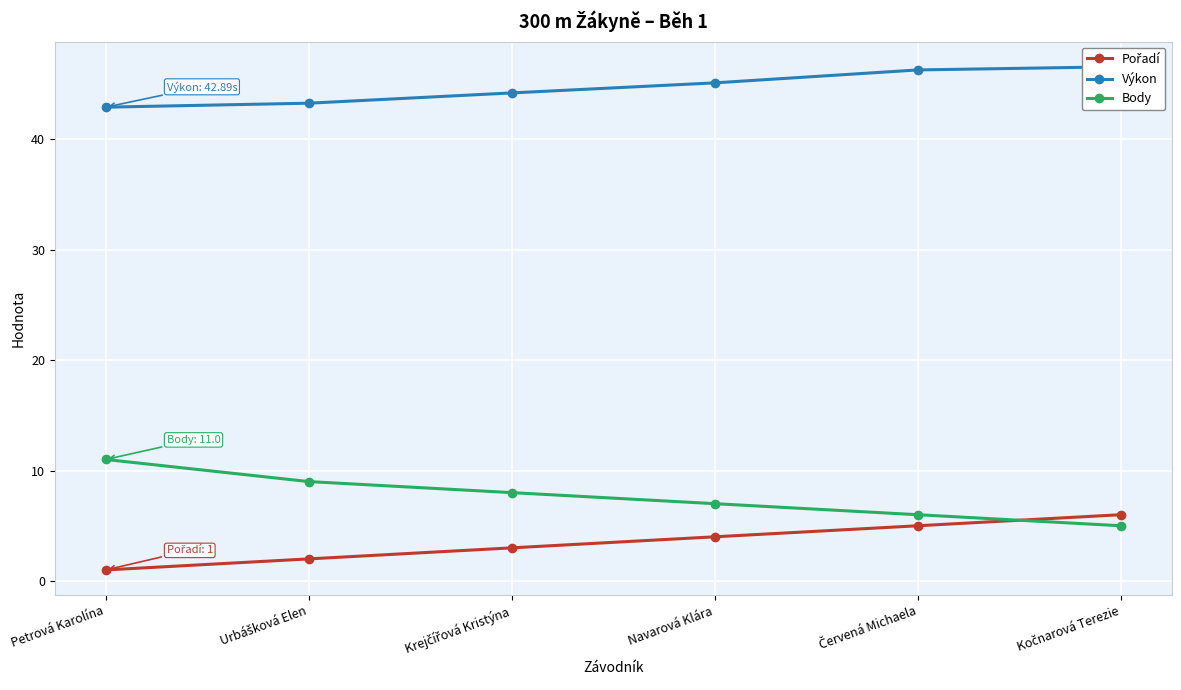

What is the spread (max minus min) of values at Krejčířová Kristýna?

41.2